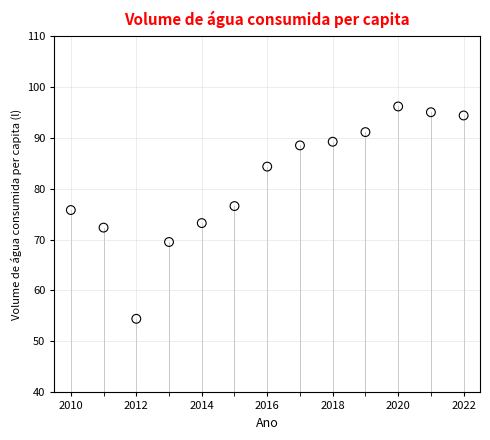

What Y value in the scatter plot is closest to 75?

75.8